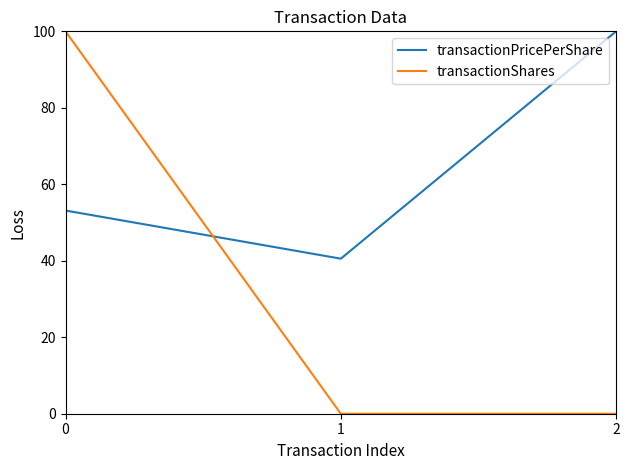

What is the difference between the maximum and minimum values in the transactionShares series?

100.0